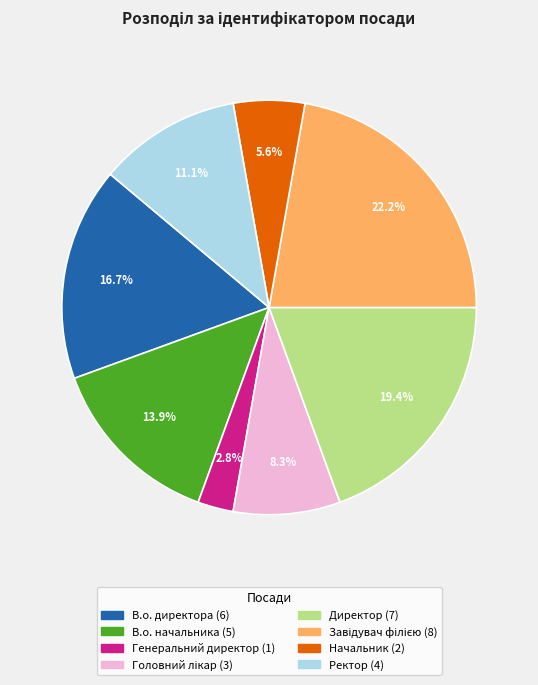

Does Ректор account for over 50% of the chart?

No